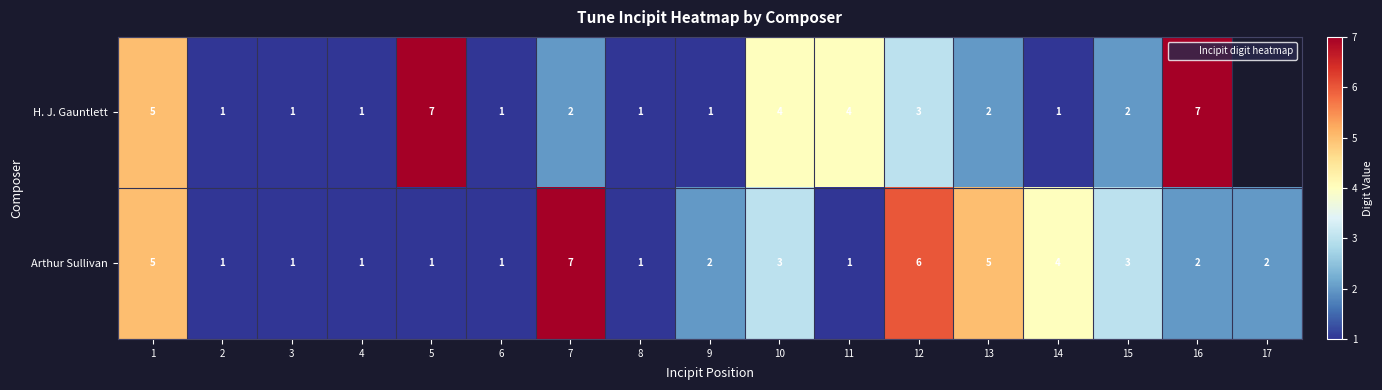

Count the Arthur Sullivan values in the range 1 to 4.

13